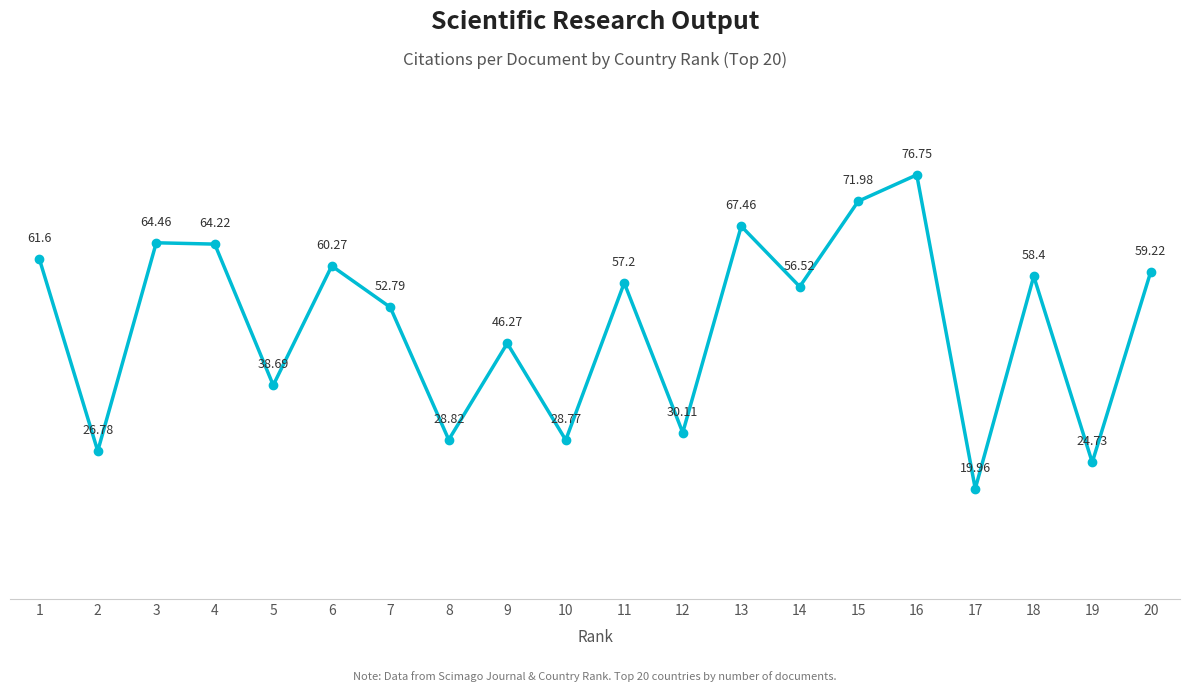

Where is the first local maximum?

3